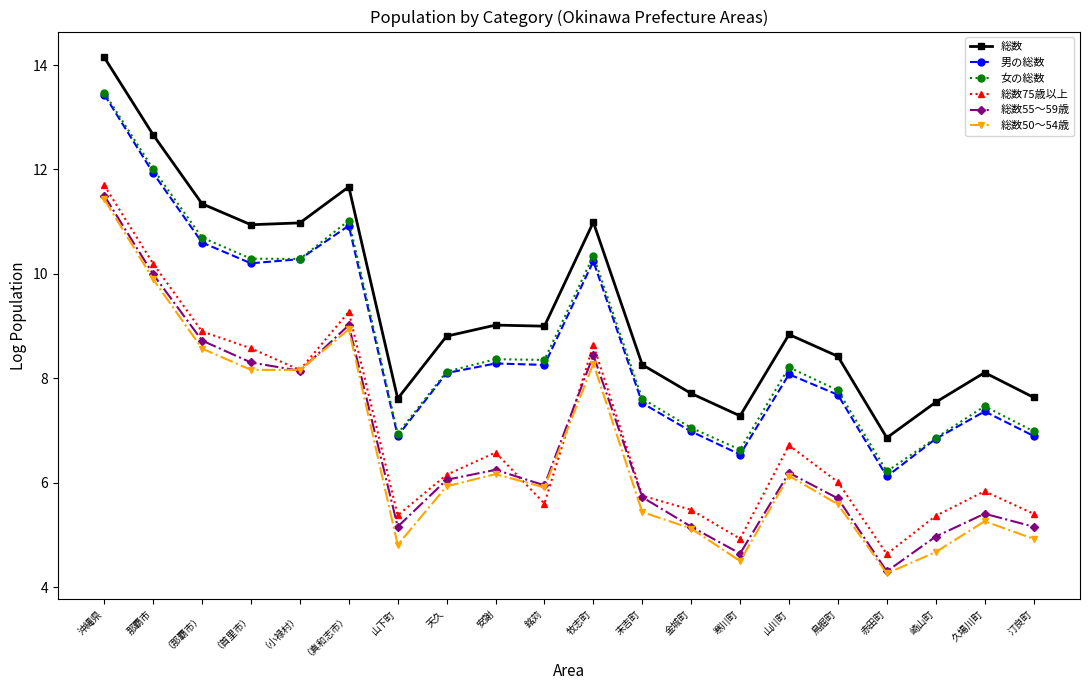

True or false: 総数50～54歳 has more than 2 interior local peaks.

True